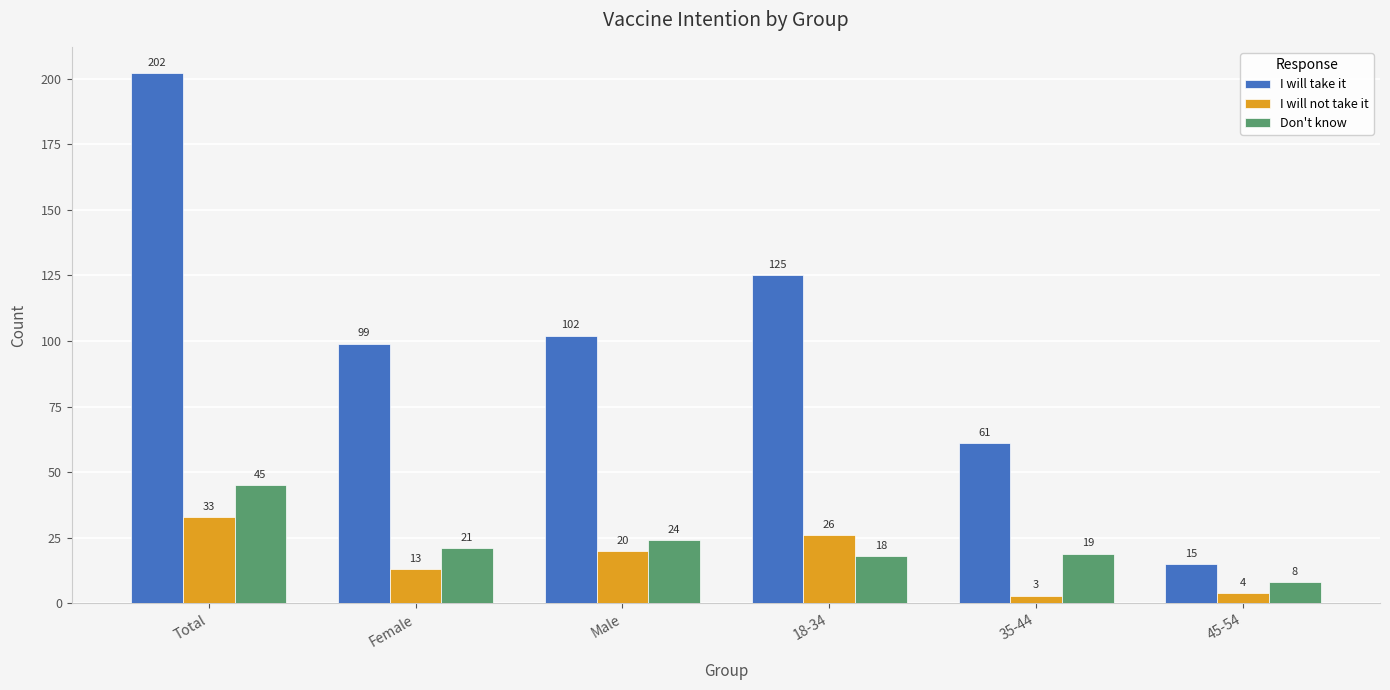

Reading left to right, list all the values displayed in this chart.

I will take it: Total=202	Female=99	Male=102	18-34=125	35-44=61	45-54=15
I will not take it: Total=33	Female=13	Male=20	18-34=26	35-44=3	45-54=4
Don't know: Total=45	Female=21	Male=24	18-34=18	35-44=19	45-54=8